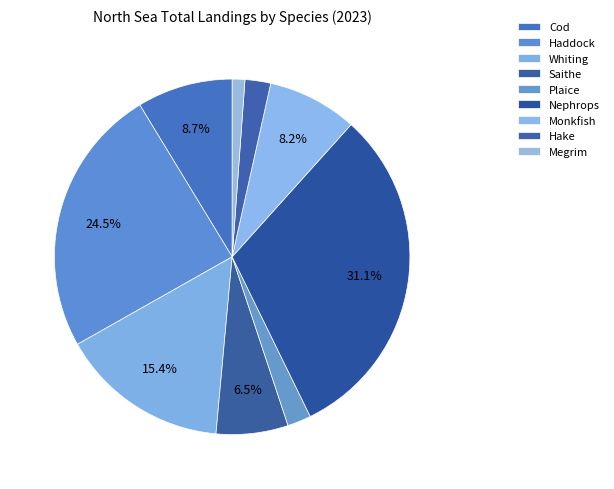

Count the number of slices in the pie.

9